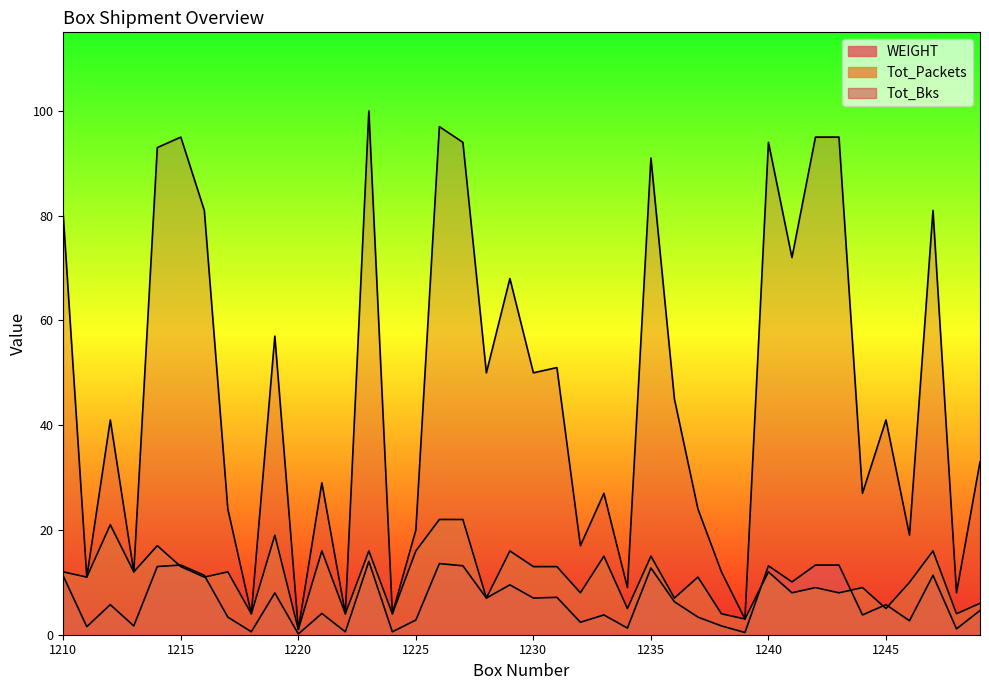

Reading left to right, extract all data points from this chart.

Tot_Packets: 12.0	11.0	21.0	12.0	17.0	13.0	11.0	12.0	4.0	19.0	1.0	16.0	4.0	16.0	4.0	16.0	22.0	22.0	7.0	16.0	13.0	13.0	8.0	15.0	5.0	15.0	7.0	11.0	4.0	3.0	12.0	8.0	9.0	8.0	9.0	5.0	10.0	16.0	4.0	6.0
Tot_Bks: 11.2	1.5	5.7	1.7	13.0	13.3	11.3	3.4	0.6	8.0	0.1	4.1	0.6	14.0	0.6	2.8	13.6	13.2	7.0	9.5	7.0	7.1	2.4	3.8	1.3	12.7	6.3	3.4	1.7	0.4	13.2	10.1	13.3	13.3	3.8	5.7	2.7	11.3	1.1	4.6
WEIGHT: 80.0	11.0	41.0	12.0	93.0	95.0	81.0	24.0	4.0	57.0	1.0	29.0	4.0	100.0	4.0	20.0	97.0	94.0	50.0	68.0	50.0	51.0	17.0	27.0	9.0	91.0	45.0	24.0	12.0	3.0	94.0	72.0	95.0	95.0	27.0	41.0	19.0	81.0	8.0	33.0